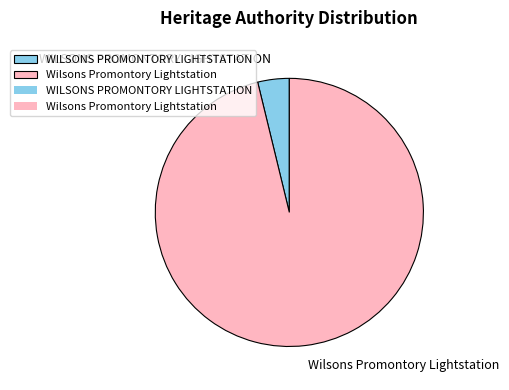

True or false: Wilsons Promontory Lightstation accounts for 96% of the total.

True